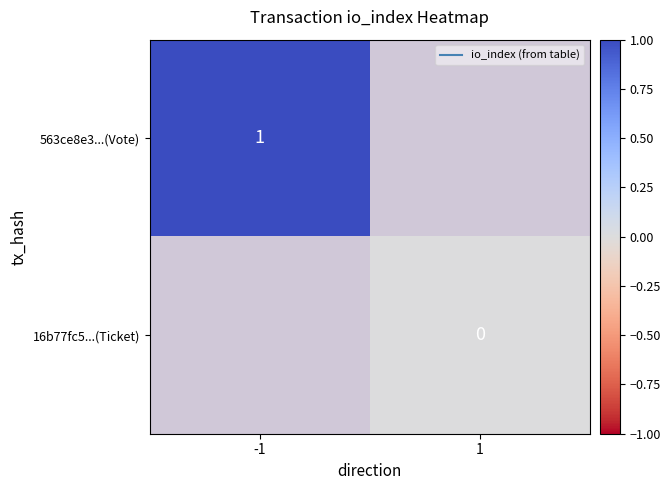

How many distinct data groups are displayed?

2